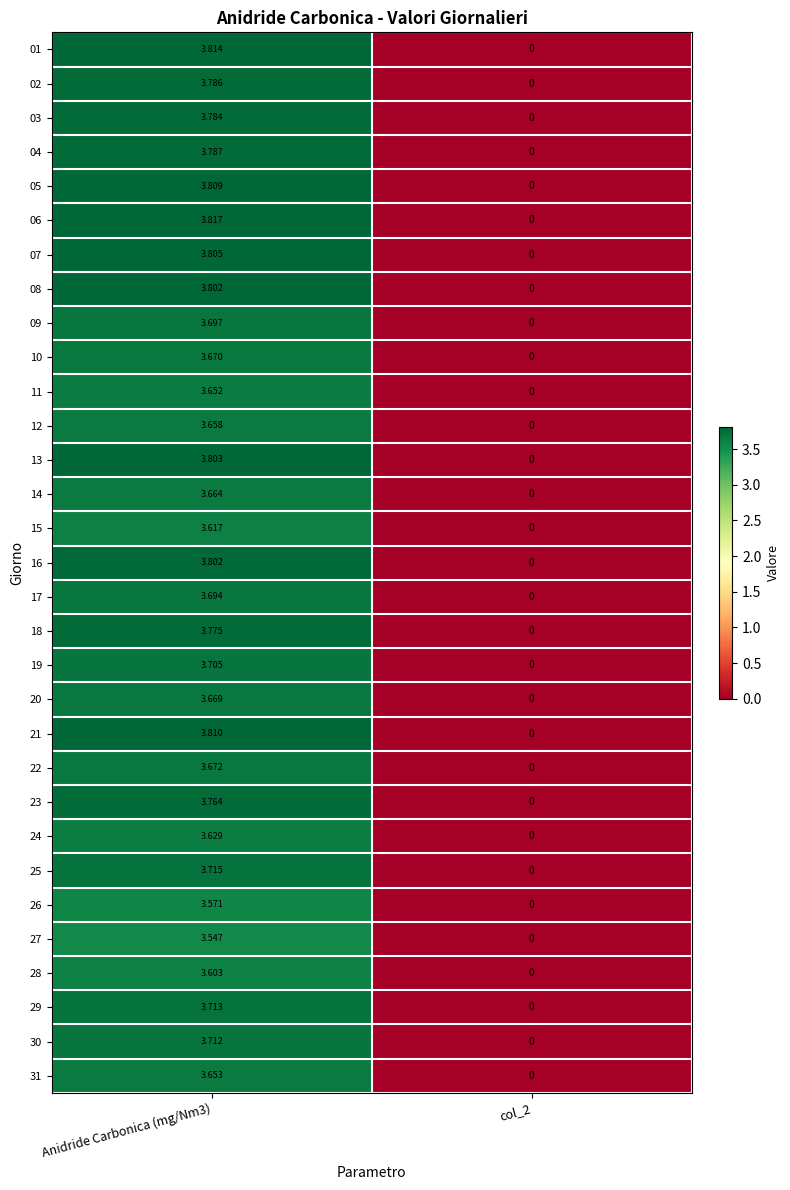

Is the value of 21 at col_2 greater than the value of 11 at Anidride Carbonica (mg/Nm3)?

No